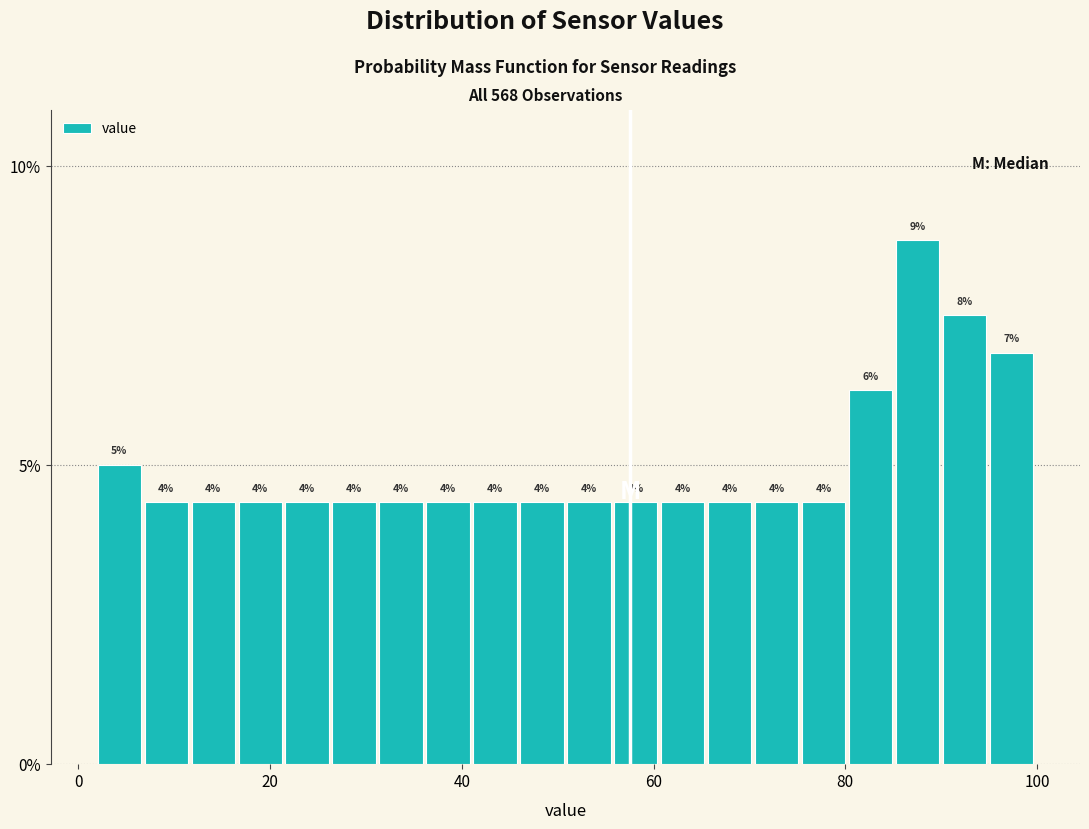

Around what value on the x-axis is the tallest bar? Give the approximate position of its centre, as read against the axis.

88